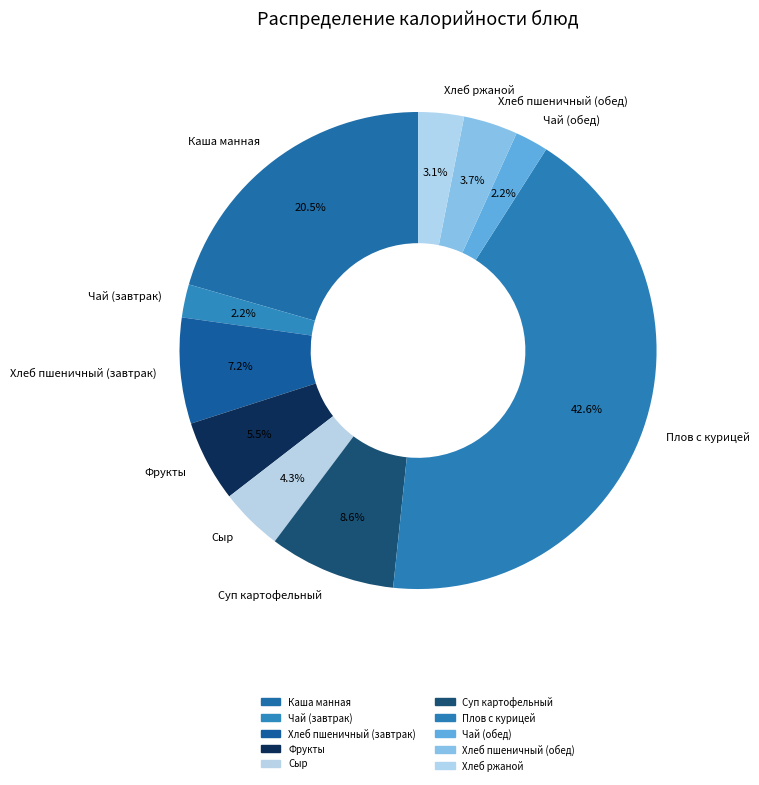

What is the largest slice in the pie chart?

Плов с курицей